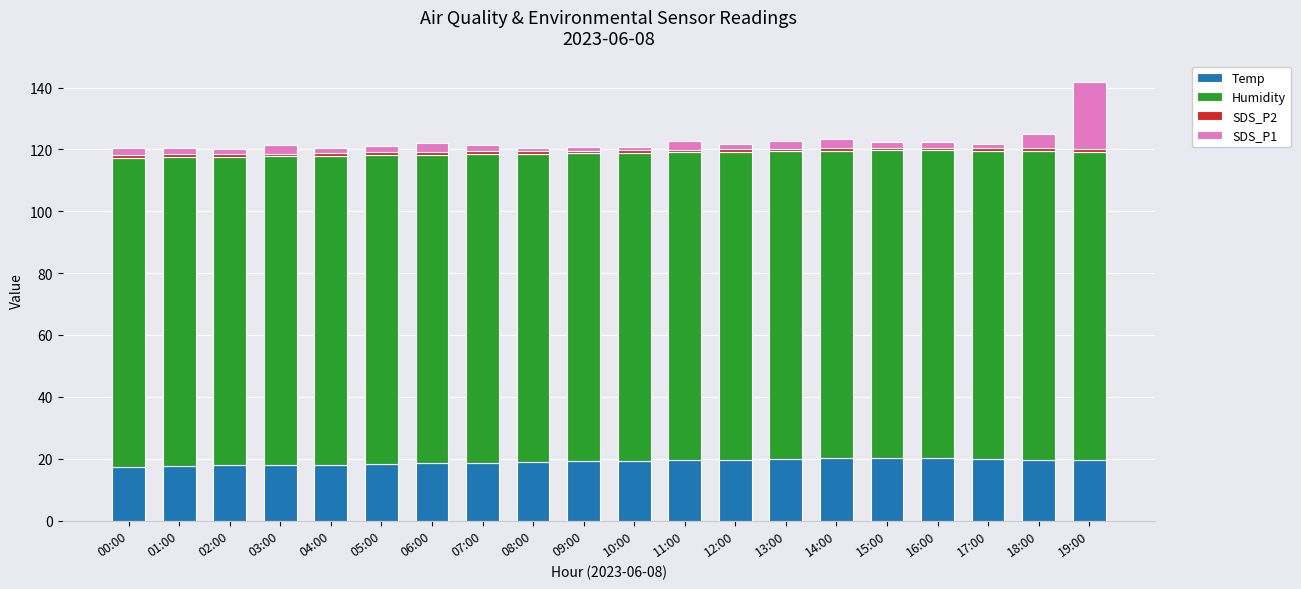

How many distinct data groups are displayed?

4